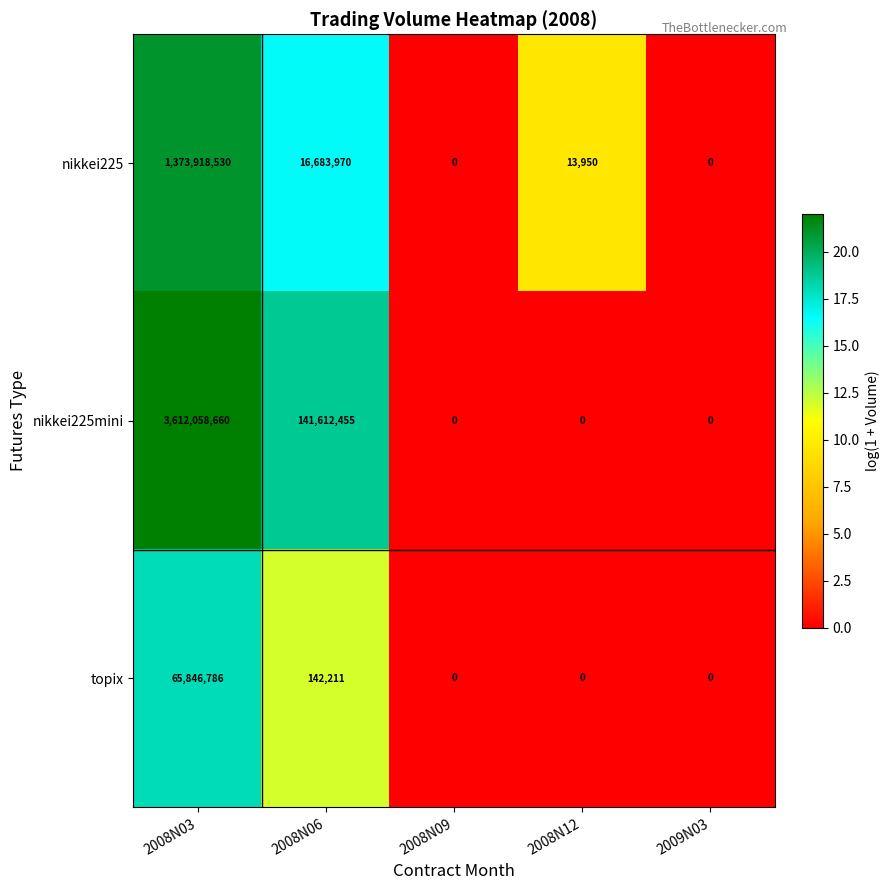

List the series in order of their overall mean, highest first.

nikkei225mini, nikkei225, topix